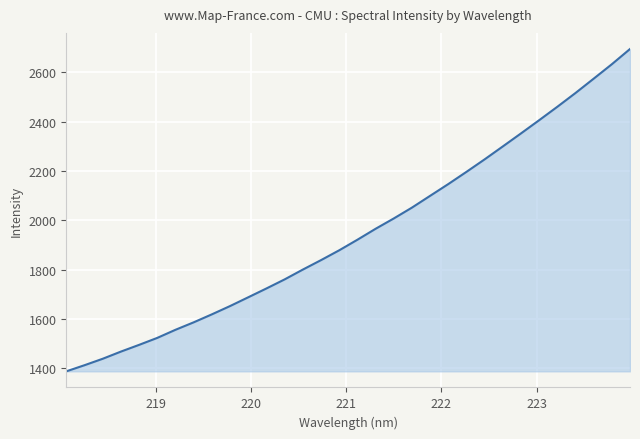

What is the greatest value displayed?

2694.9